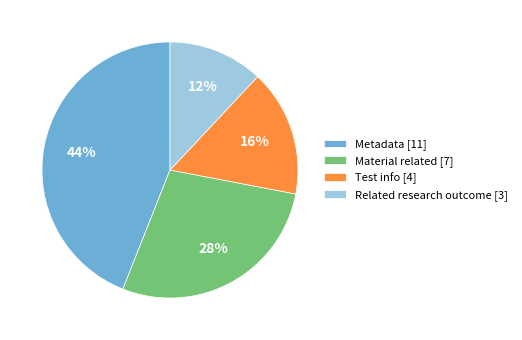

To the nearest percent, what is the average slice percentage?

25%